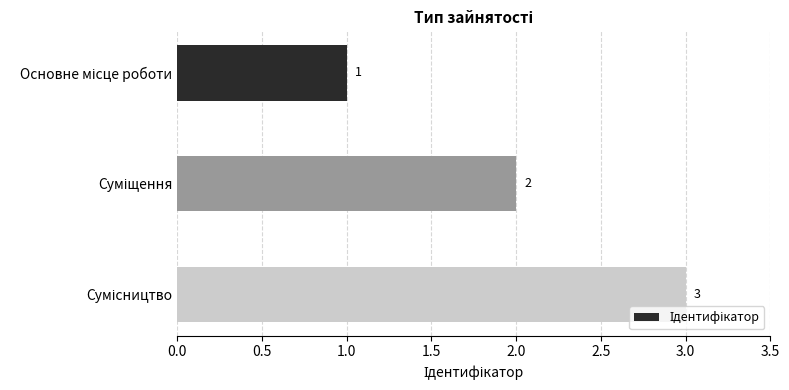

What is the sum of all values?

6